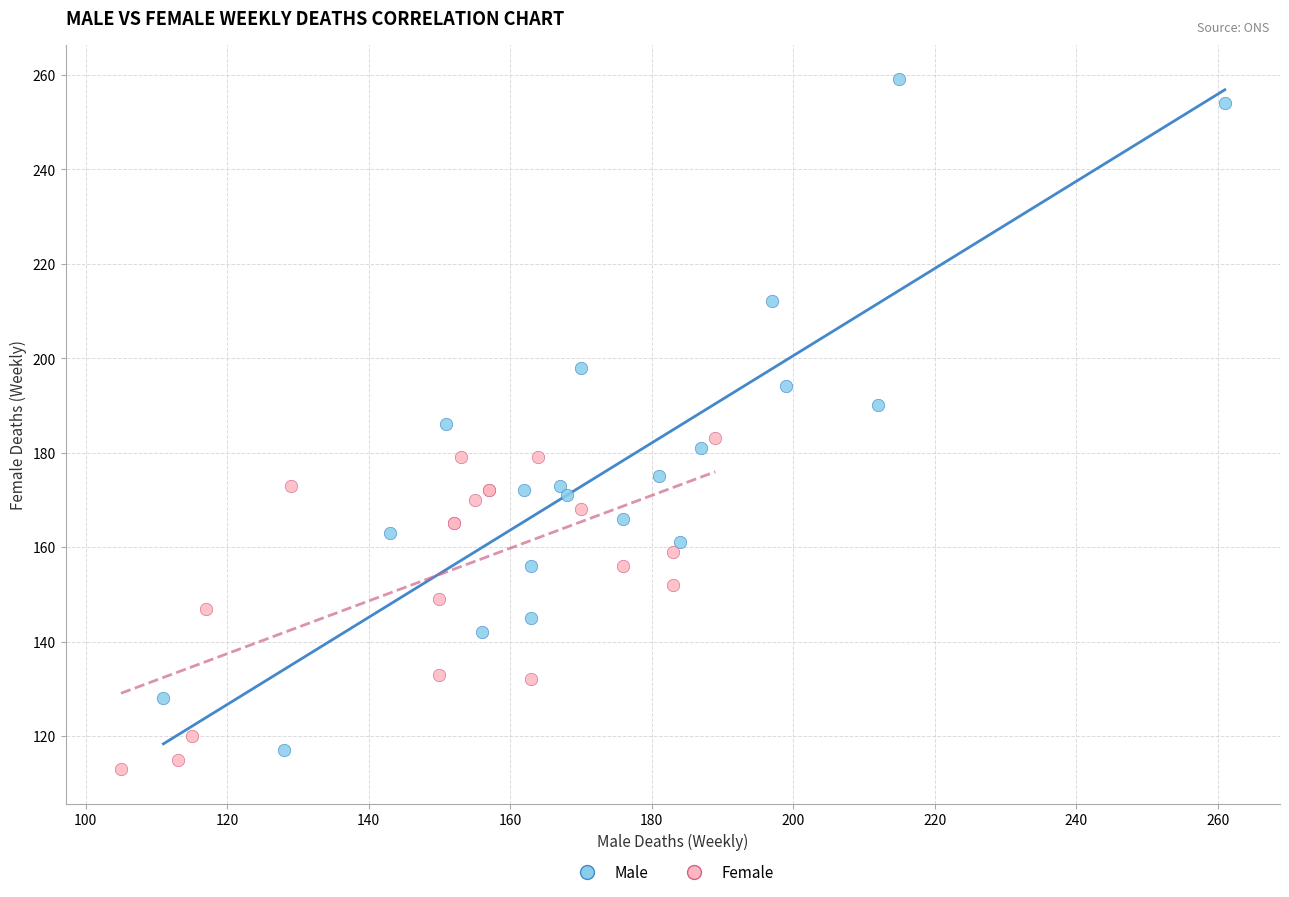

Which series reaches the maximum Y coordinate?

Male